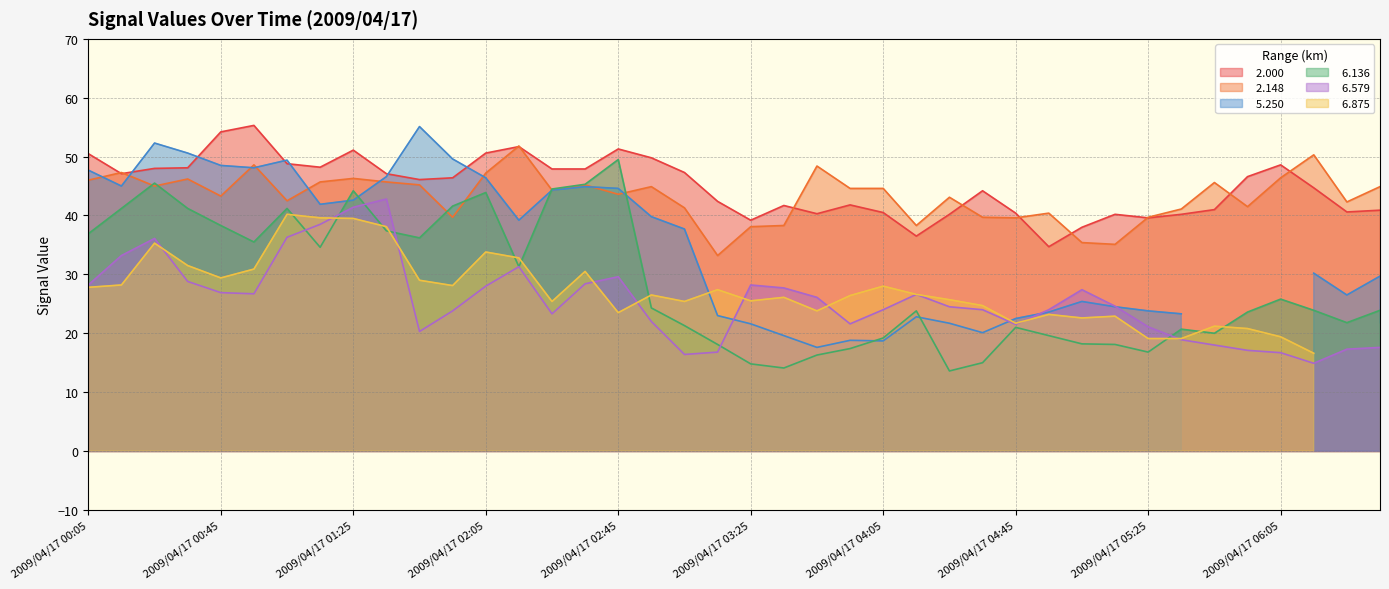

The   6.579 series shows 12.8 at 2009/04/17 05:35. True or false?

False